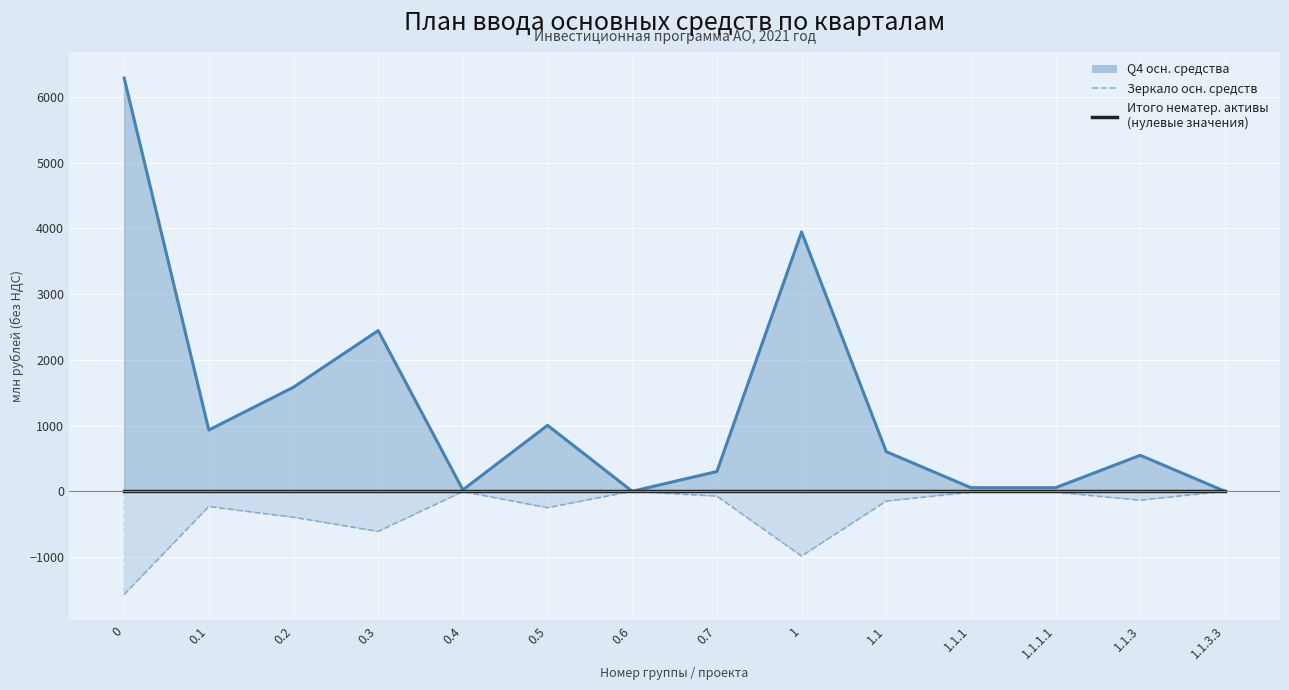

Is it true that Зеркало осн. средств equals -2318.7 at 0?

False